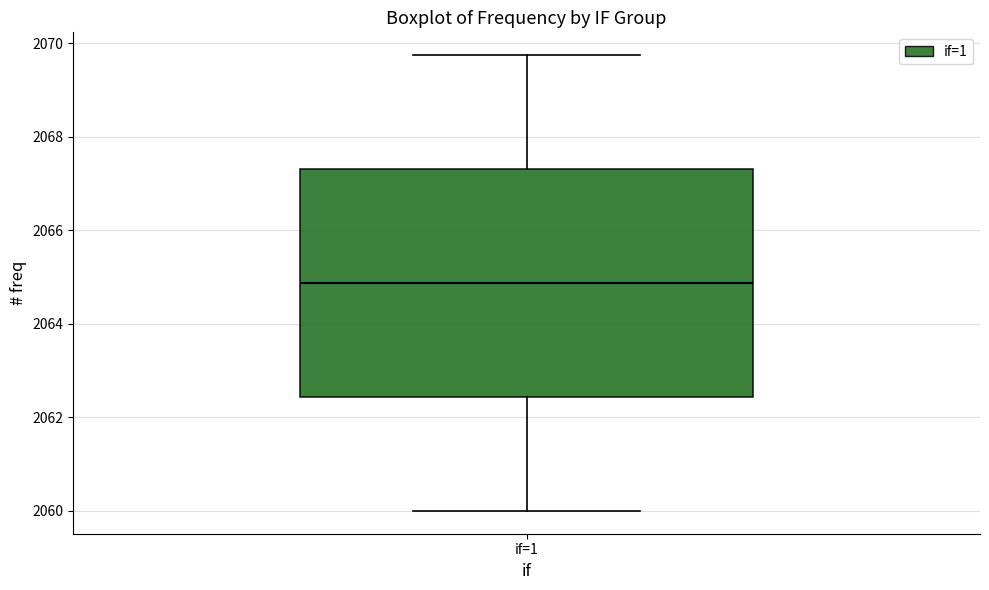

Where does the median line of the box for if=1 sit on the y-axis? The values are not printed on the chart, so give them approximately, as read against the axis.

2064.8